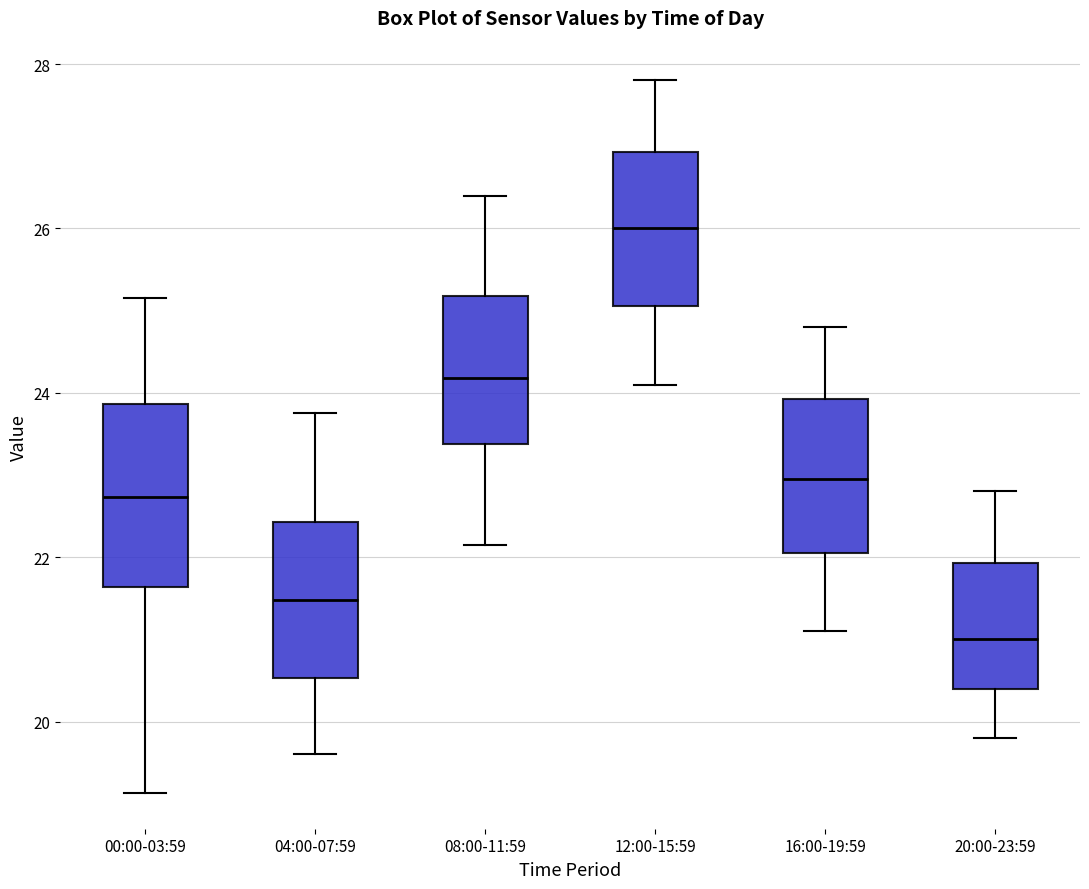

Where does the upper whisker of the box for 20:00-23:59 end on the y-axis? The values are not printed on the chart, so give them approximately, as read against the axis.

22.8